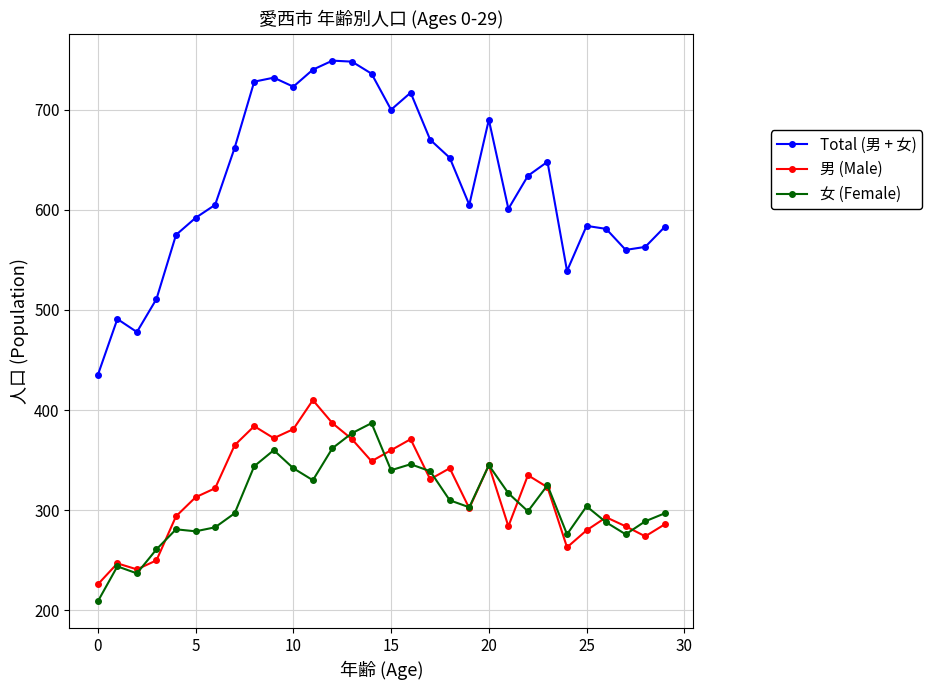

What is the value of the 女 (Female) point at the 18th from the left?

339